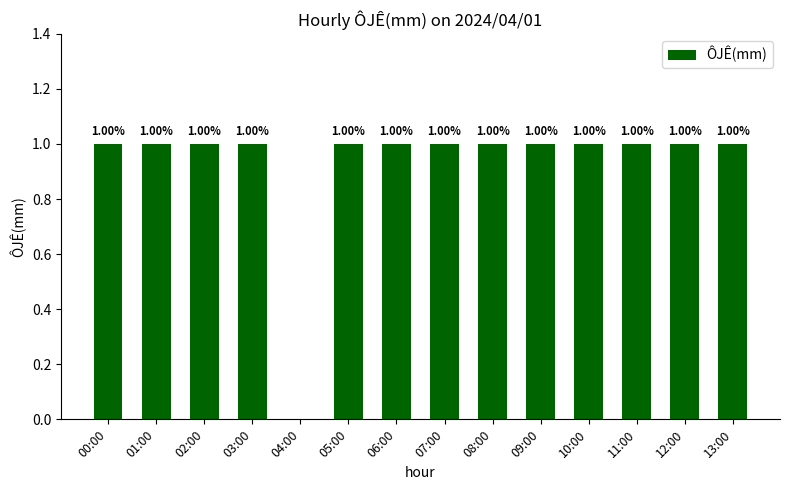

Count the values in the range 1 to 2.

13